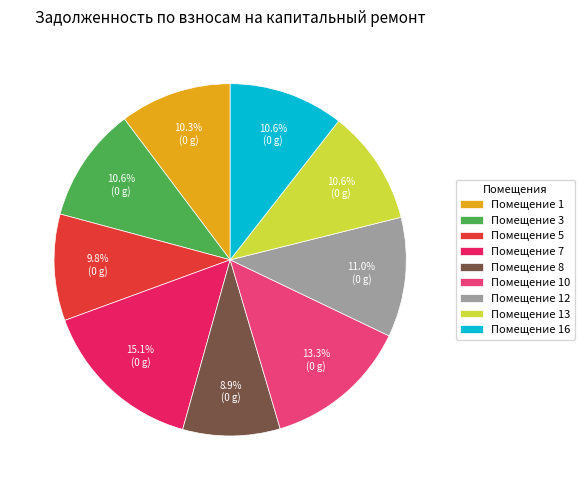

Which category has the biggest portion of the pie?

Помещение 7